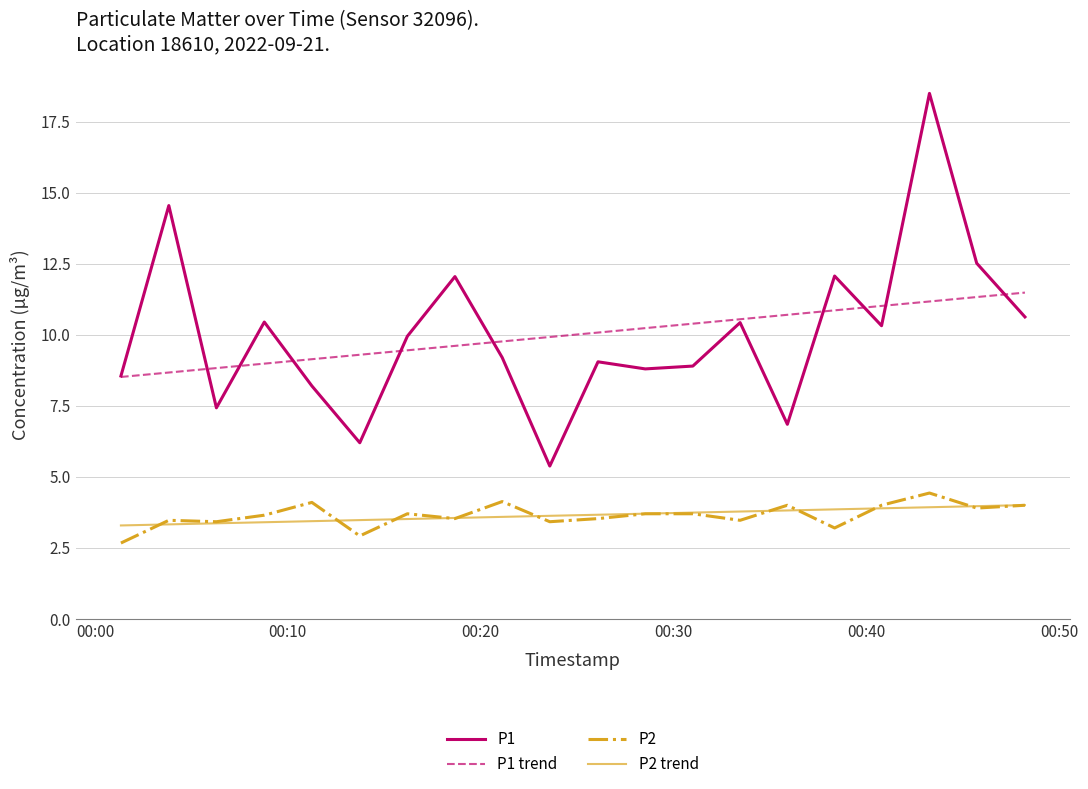

What is the maximum value shown in the chart?

18.5